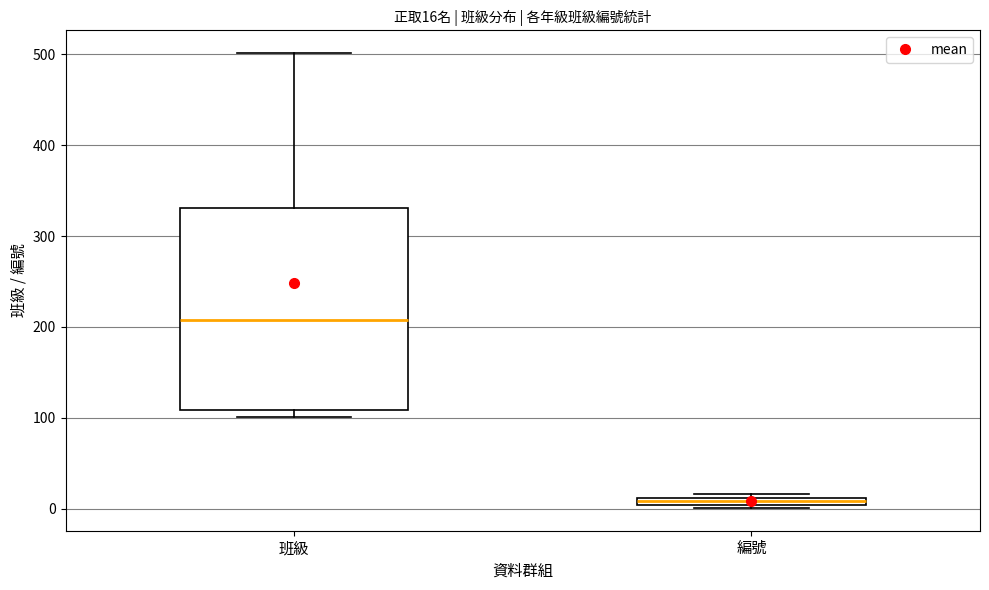

Which box is the tallest, from its lower edge to its upper edge?

班級